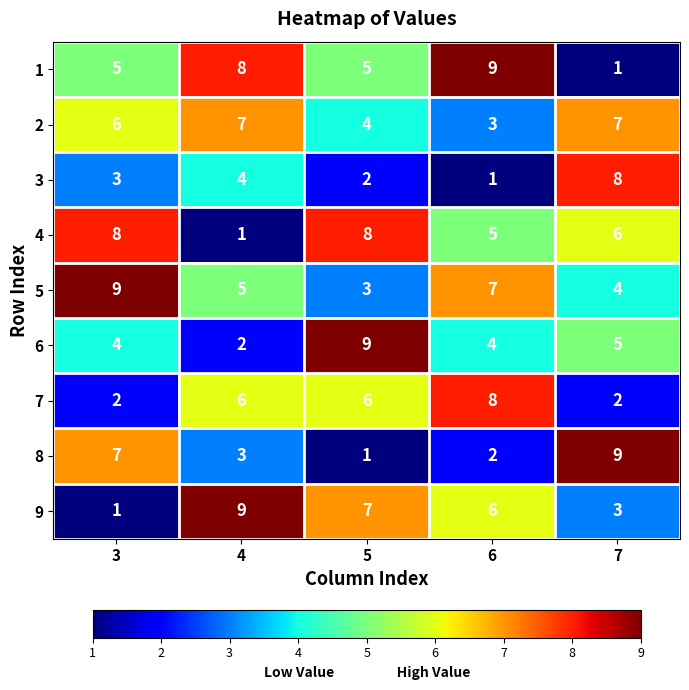

What is the spread (max minus min) of values at 4?

8